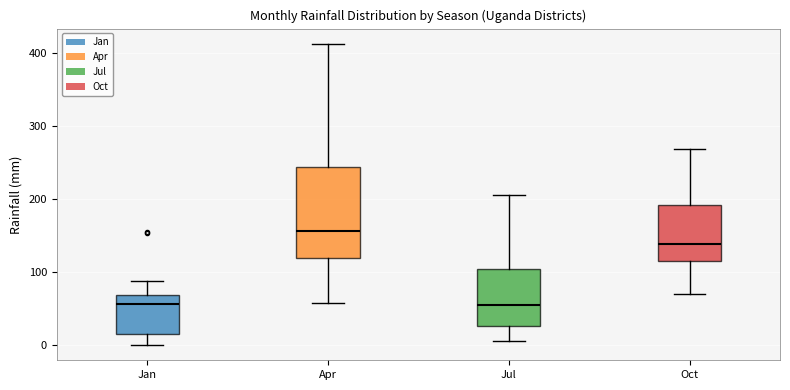

Comparing the boxes themselves (not the whiskers), which one is the tallest?

Apr